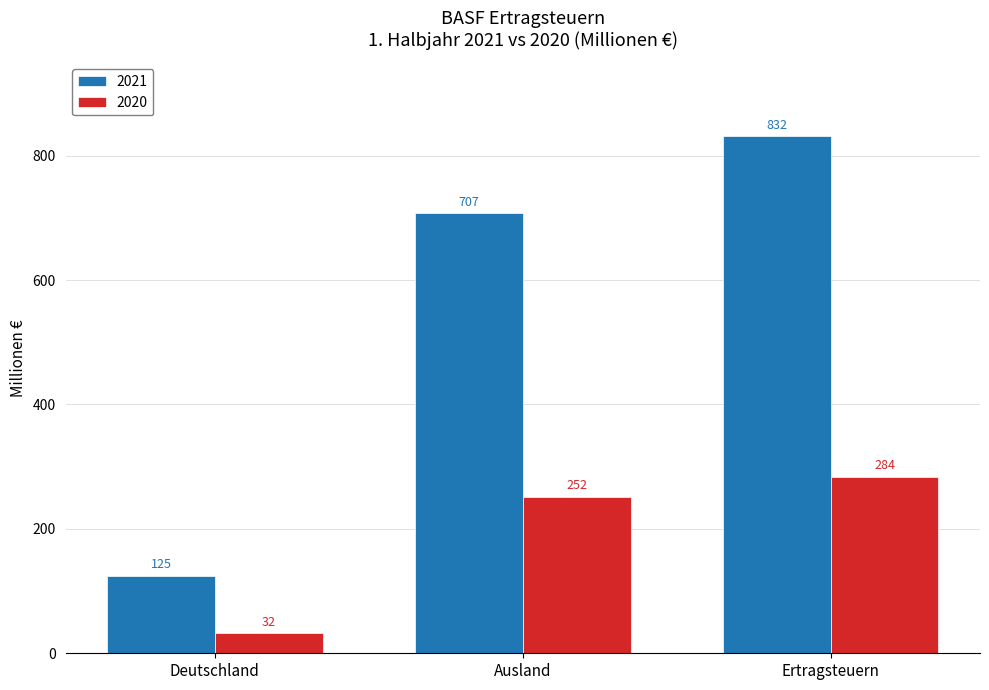

What is the spread (max minus min) of values at Ausland?

455